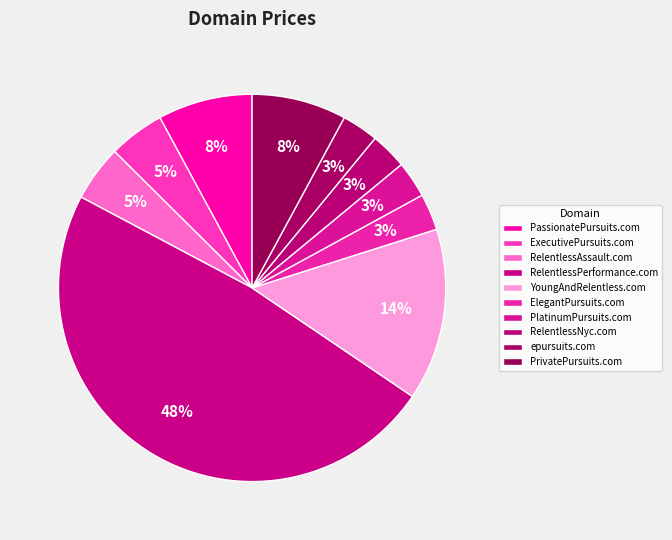

How many segments does this pie chart have?

10